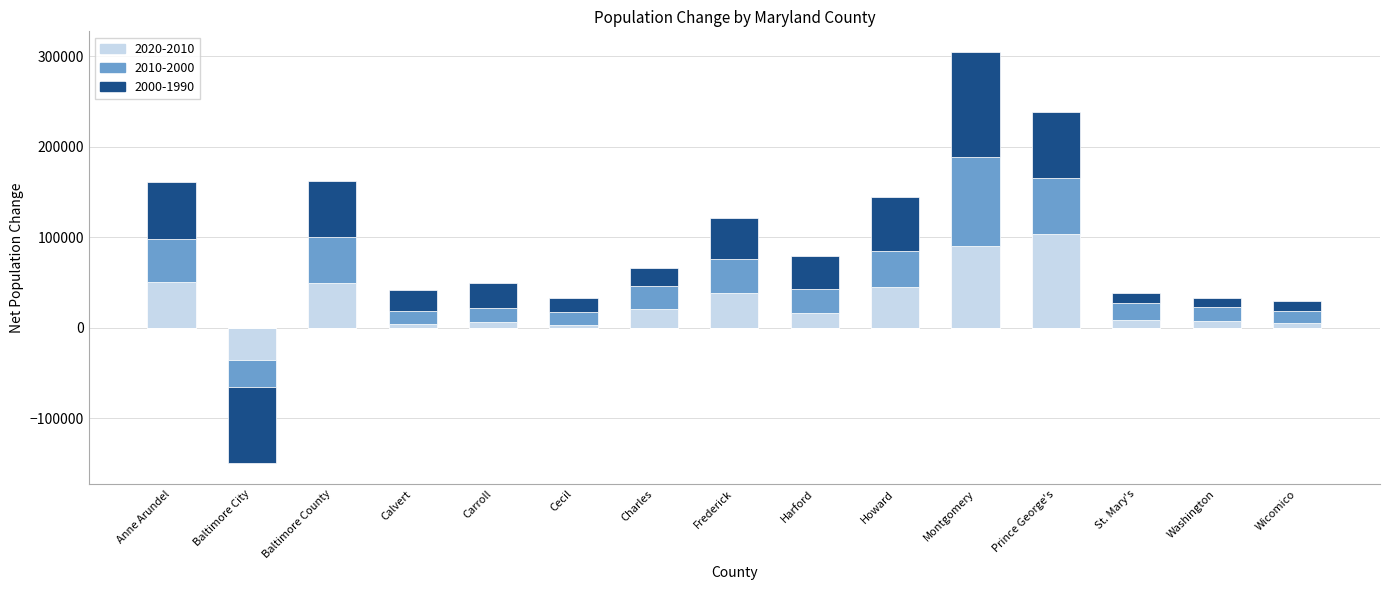

How many bars are there in each group?

3